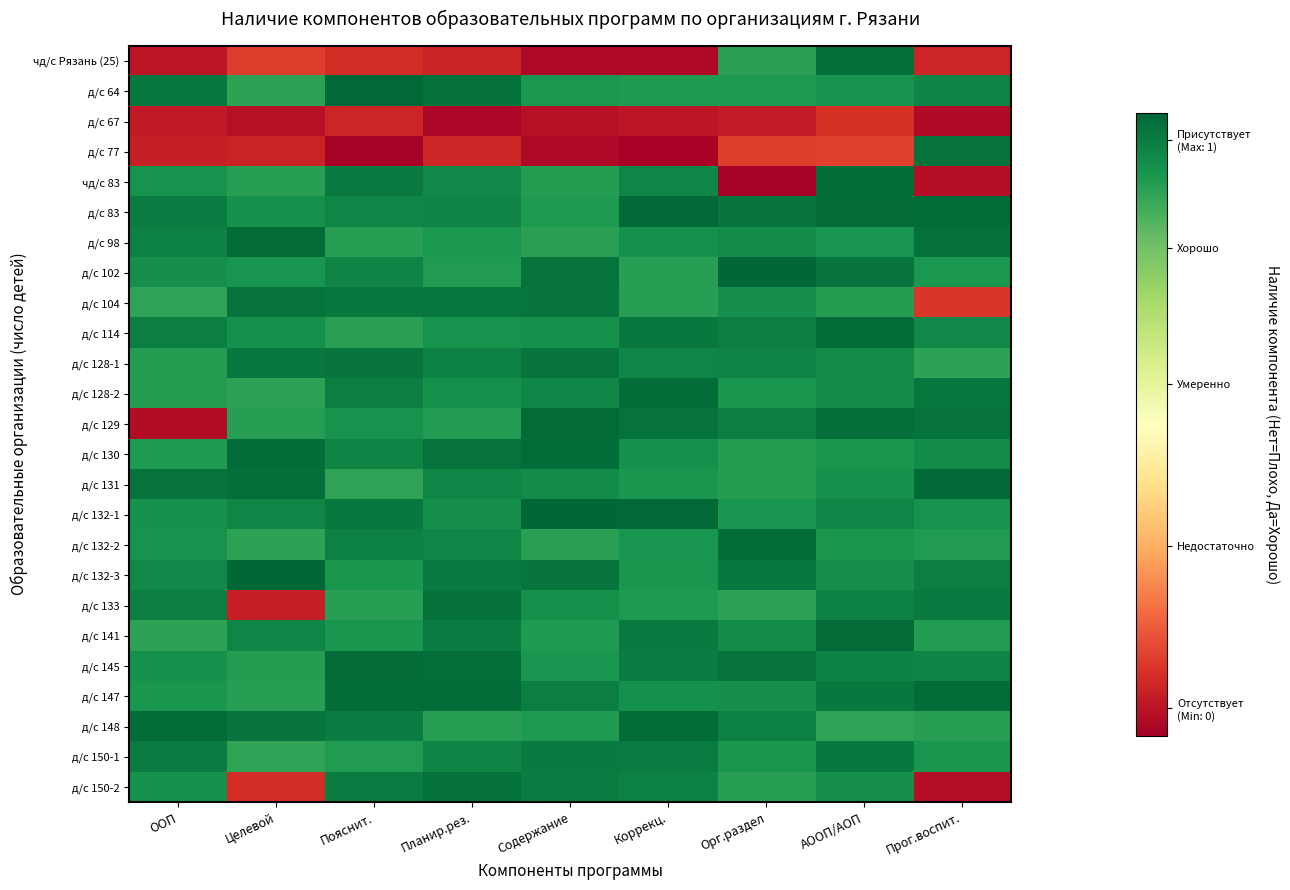

Which category has the highest value across all series?

Орг.раздел